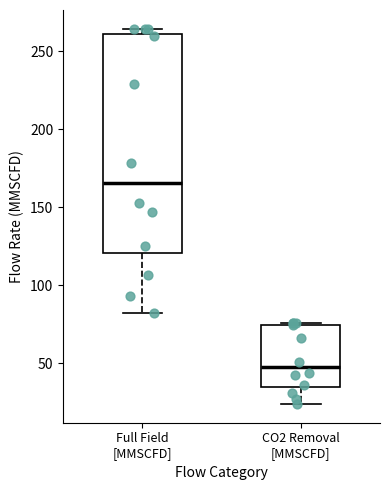

Where is the lower edge of the box for Full Field [MMSCFD] on the y-axis? The values are not printed on the chart, so give them approximately, as read against the axis.

120